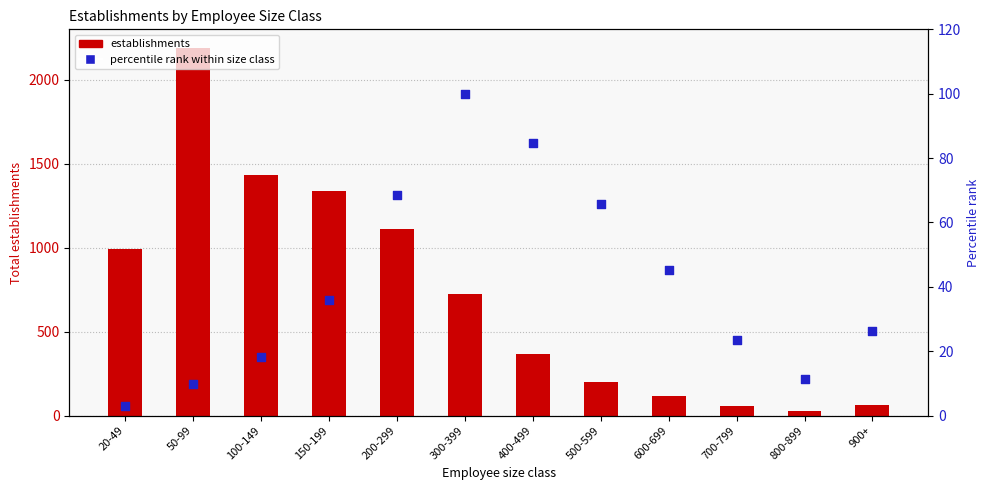

Which series has the widest spread of Y values?

establishments